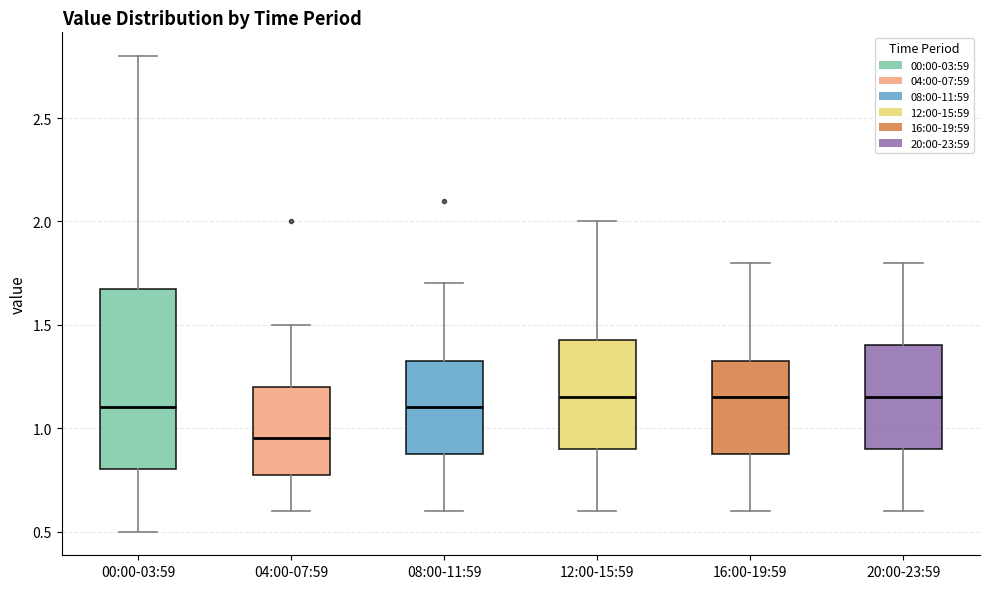

Where does the median line of the box for 12:00-15:59 sit on the y-axis? The values are not printed on the chart, so give them approximately, as read against the axis.

1.15